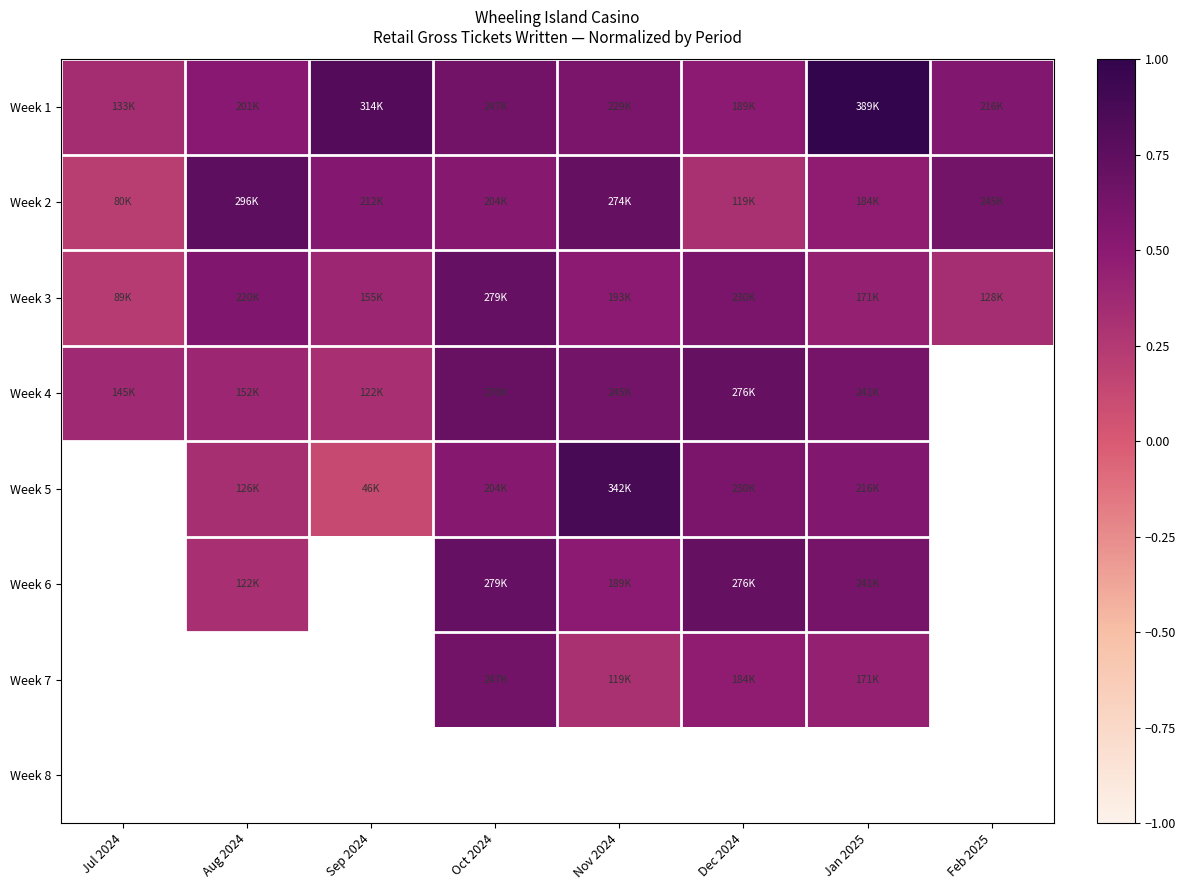

At Jul 2024, list the series in order from largest to smallest.

Week 4, Week 1, Week 5, Week 6, Week 7, Week 8, Week 3, Week 2